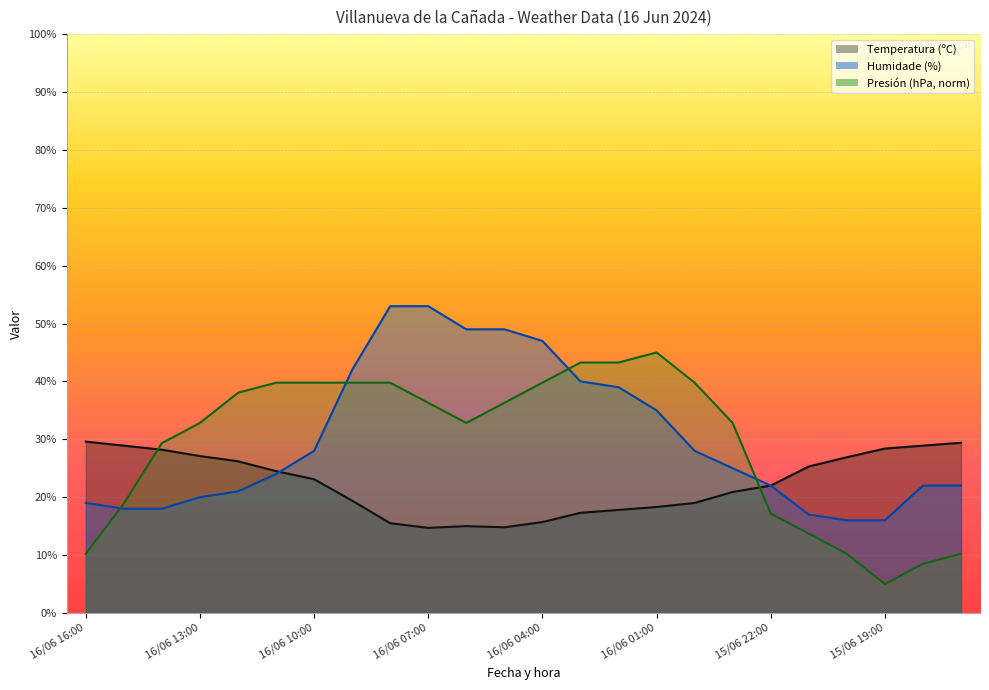

What is the maximum value for Temperatura (ºC)?

29.6